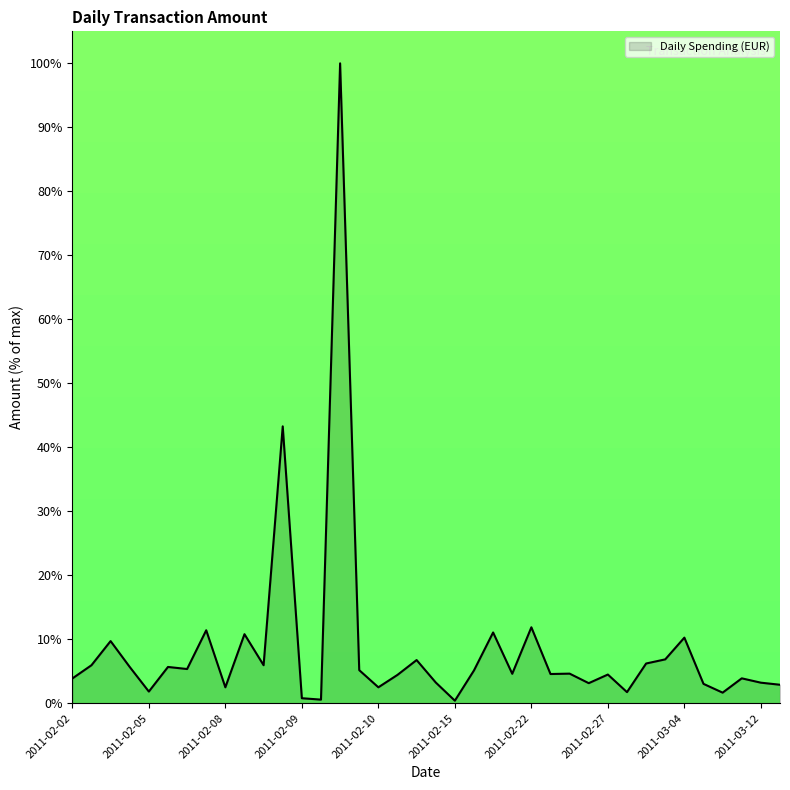

What is the greatest value displayed?

100.0